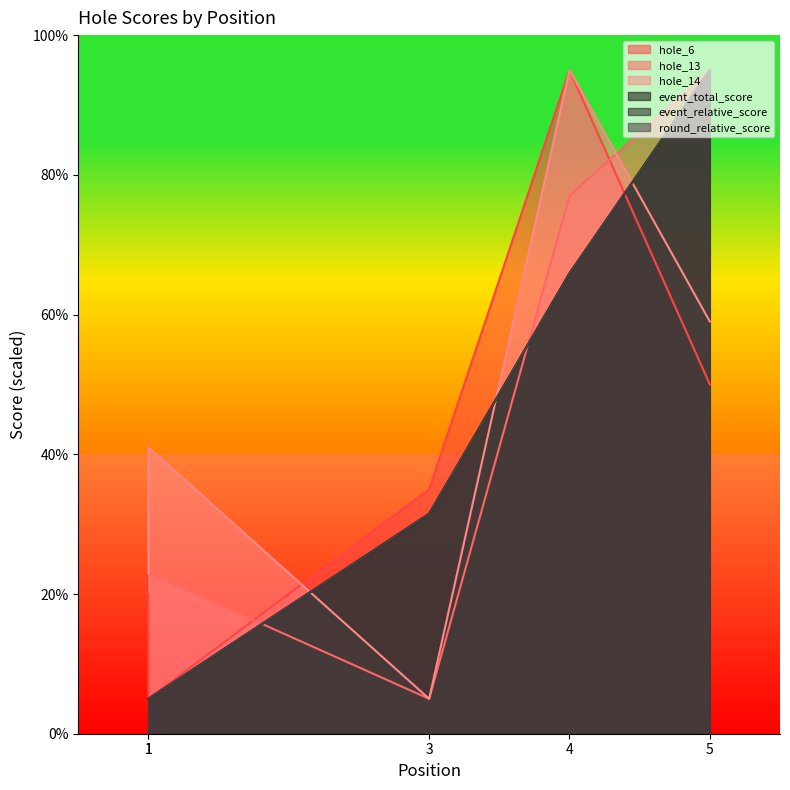

Which series changed the most between 3 and 4?

hole_14